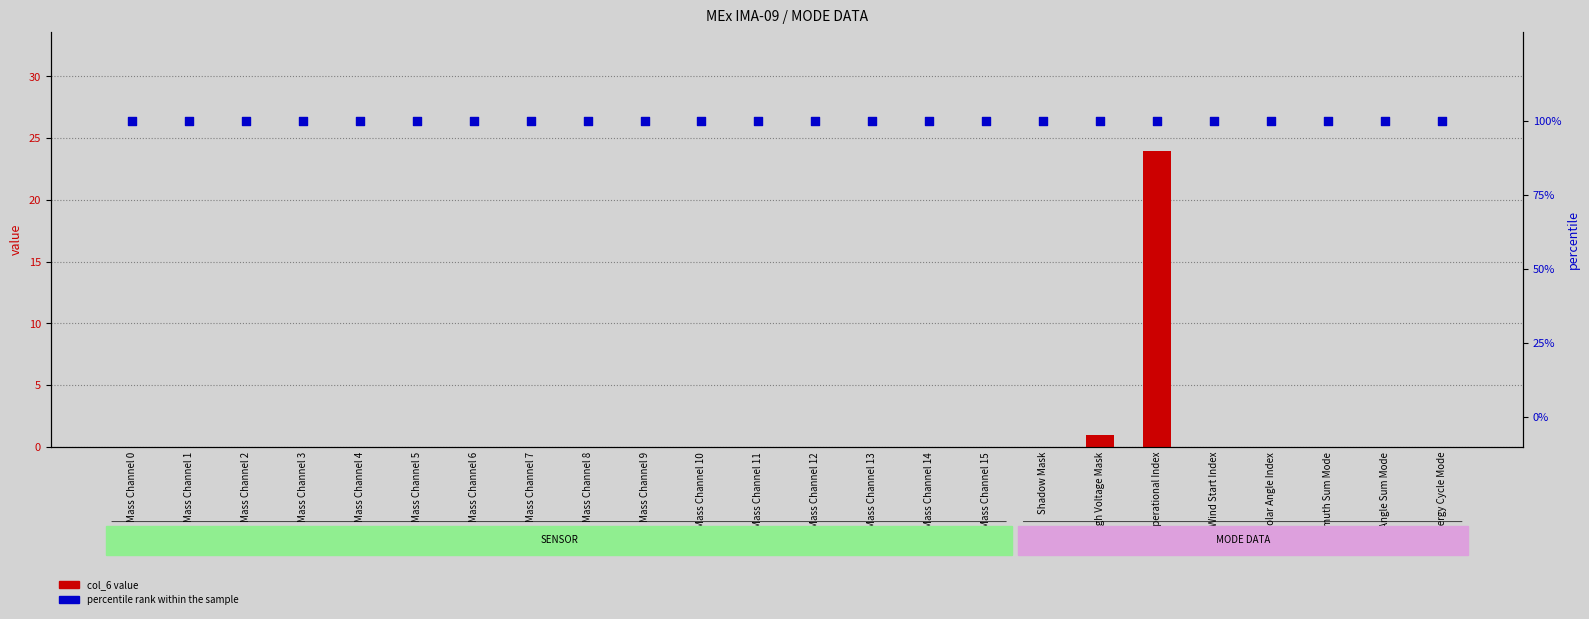

Which series reaches the minimum Y coordinate?

col_6 value